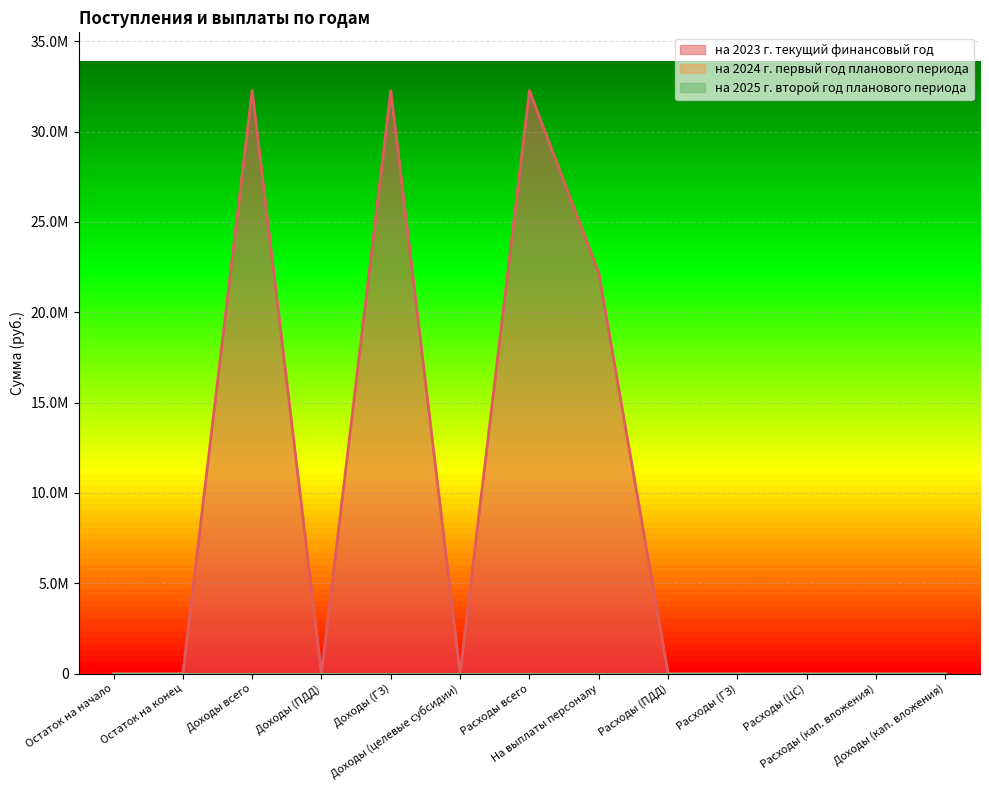

What position from the left is Расходы (кап. вложения)?

12